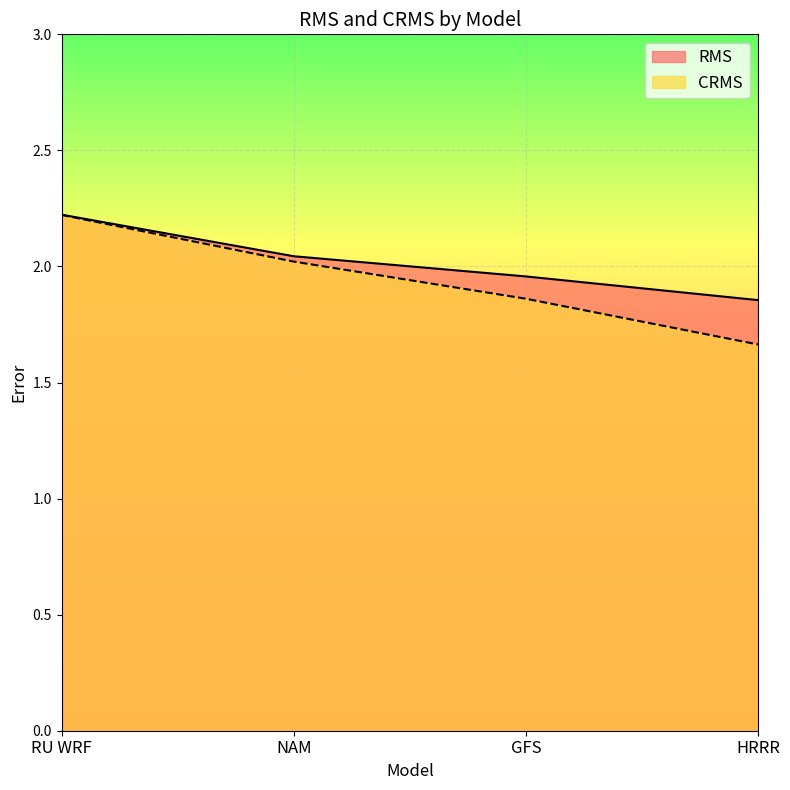

What are all the series names shown in the legend?

RMS, CRMS